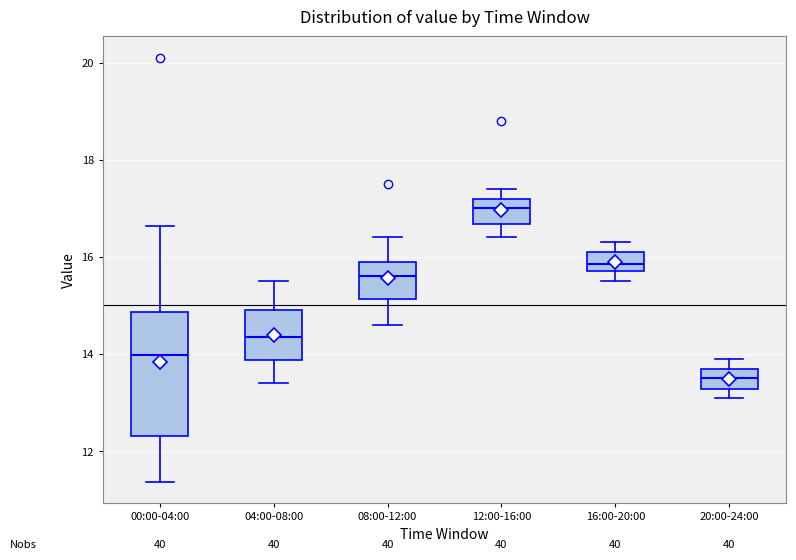

Which box is the tallest, from its lower edge to its upper edge?

00:00-04:00